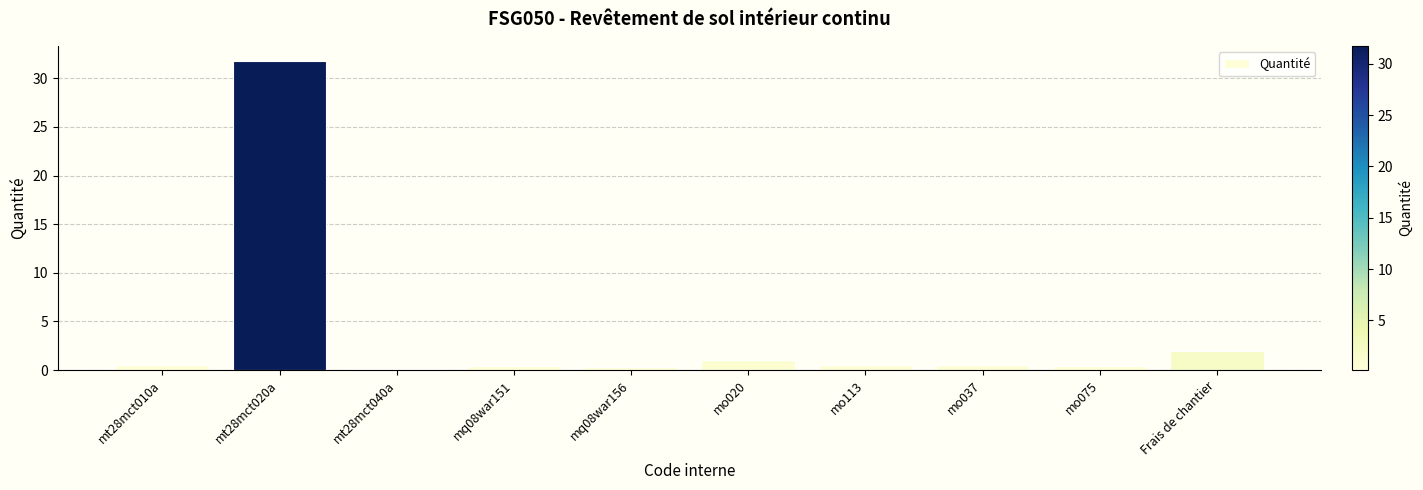

What is the label of the 9th bar from the left?

mo075